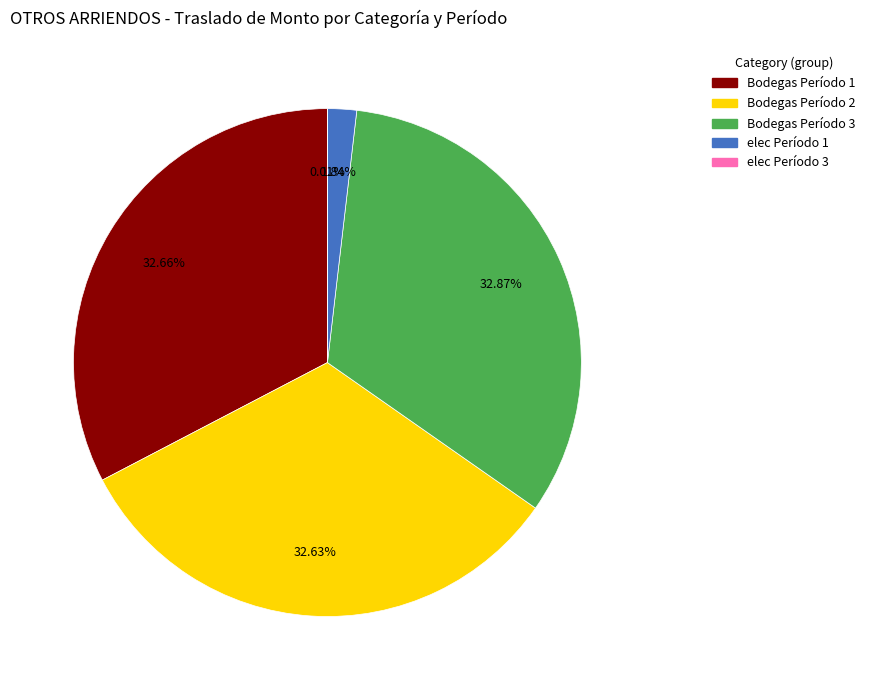

Between Bodegas Período 2 and elec Período 1, which is larger?

Bodegas Período 2